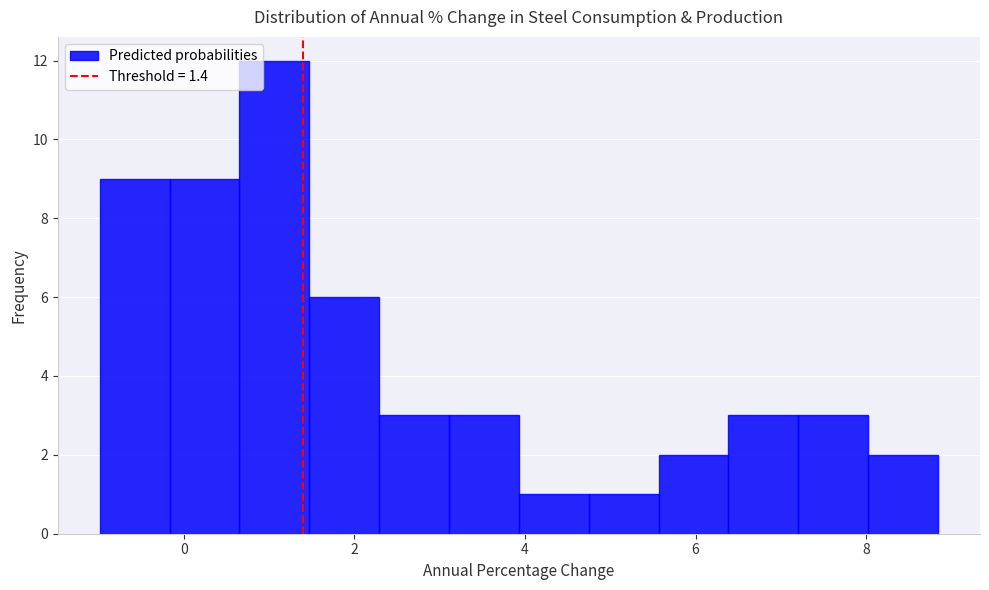

Reading left to right, transcribe this chart: for each bar, give the range it covers on the x-axis and its height. Neither the bar edges nor the heights are printed on the chart, so give them approximately, as read against the axes.

-1.0 to -0.2: 9
-0.2 to 0.6: 9
0.6 to 1.4: 12
1.4 to 2.2: 6
2.2 to 3.2: 3
3.2 to 4.0: 3
4.0 to 4.8: 1
4.8 to 5.6: 1
5.6 to 6.4: 2
6.4 to 7.2: 3
7.2 to 8.0: 3
8.0 to 8.8: 2